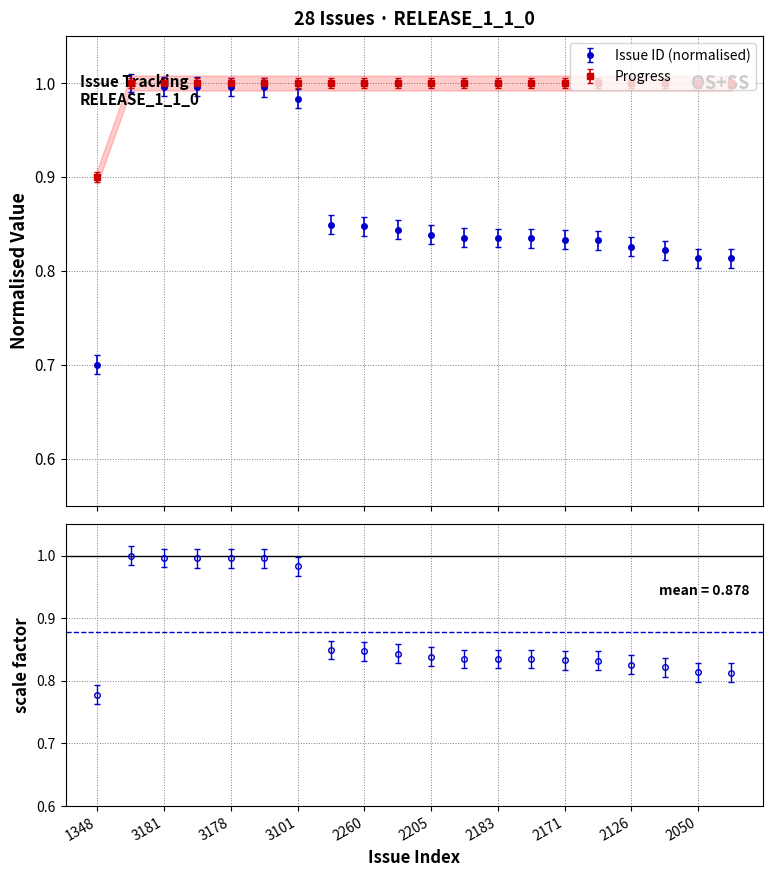

What is the value of the Progress point at the 18th from the left?

1.0